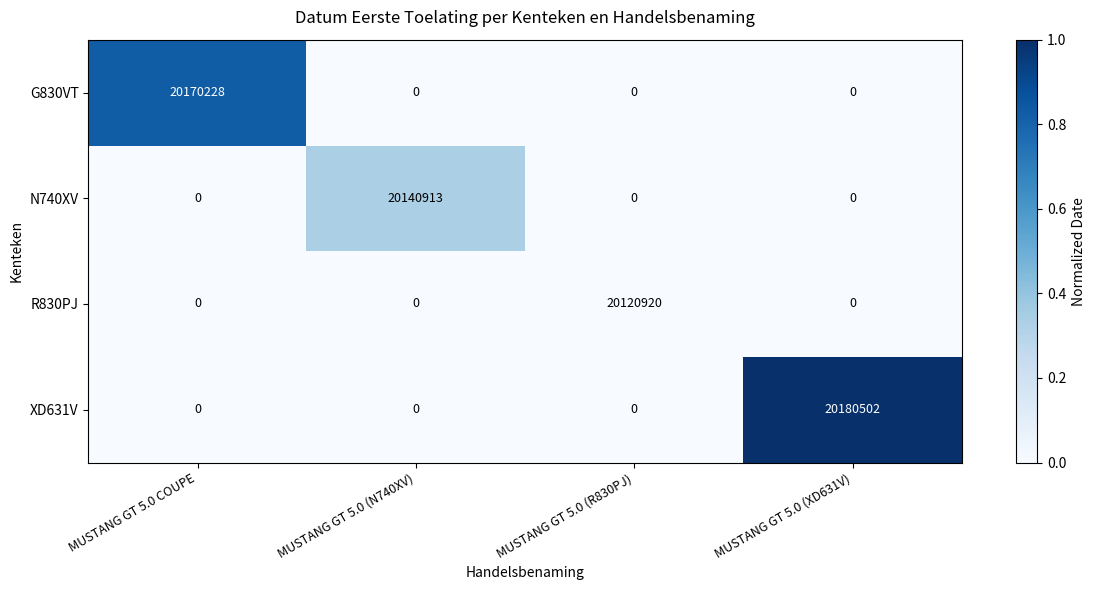

Which series changed the most between MUSTANG GT 5.0 (R830PJ) and MUSTANG GT 5.0 (XD631V)?

XD631V